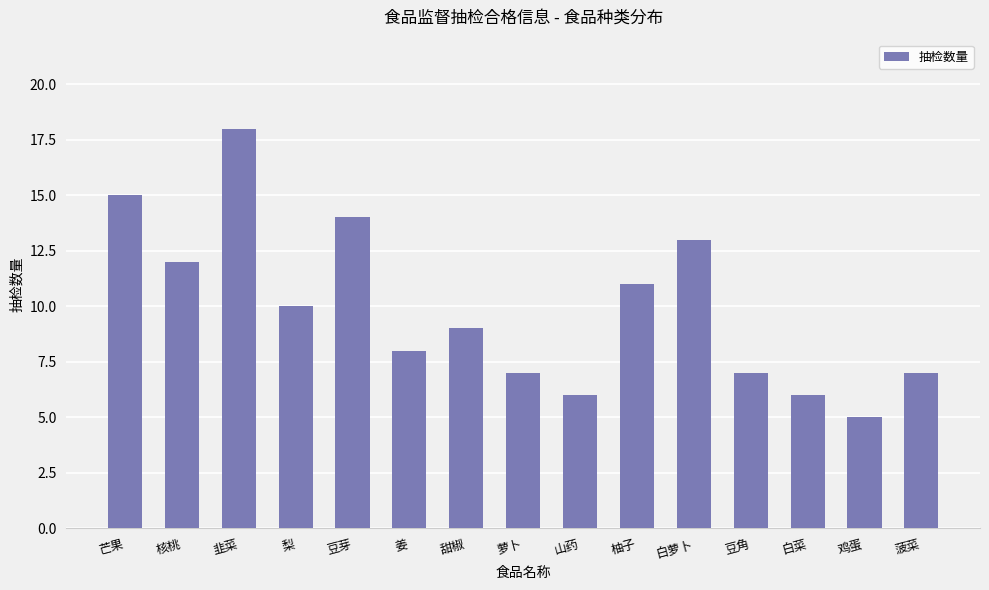

The chart shows a value of 16 at 甜椒. True or false?

False